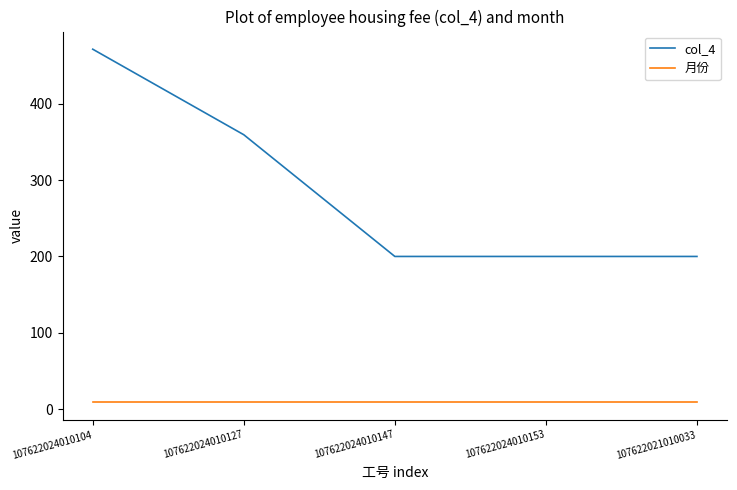

How many lines are shown in the chart?

2